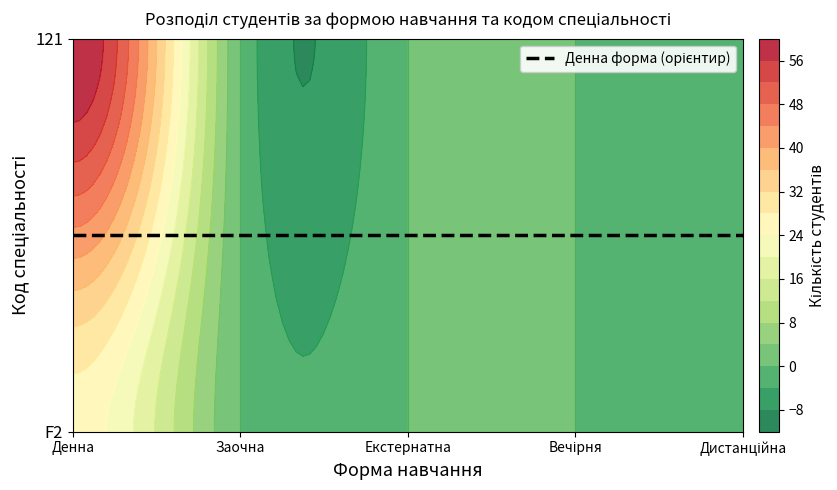

At which category is the sum across all series the highest?

Денна